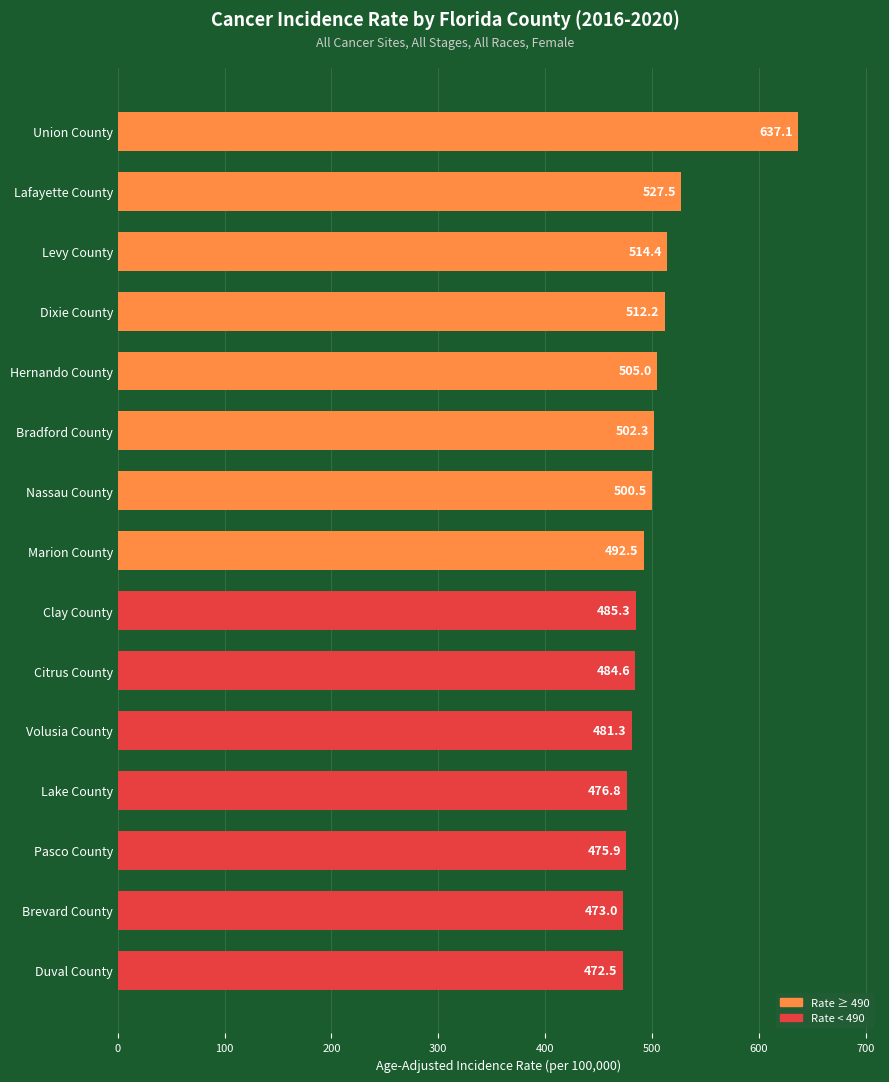

What is the label of the 4th bar from the top?

Dixie County